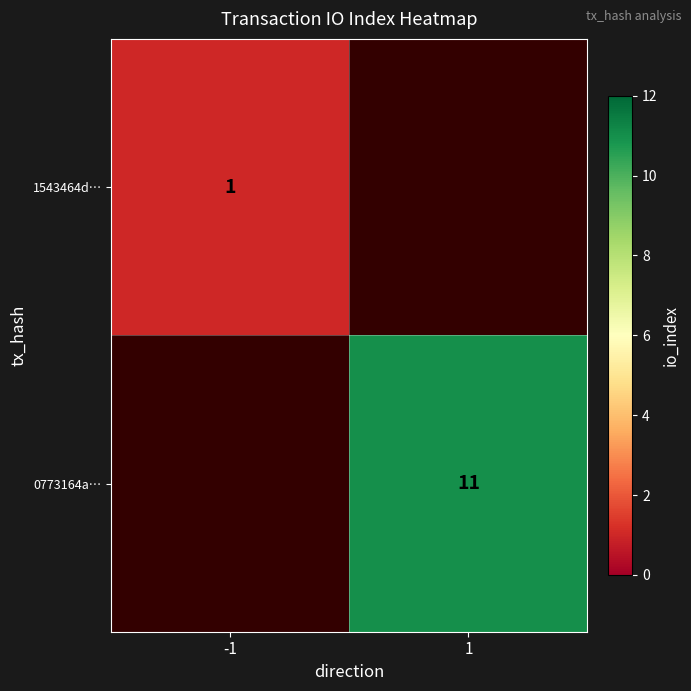

True or false: 1543464d… has a value of 1 at -1.

True